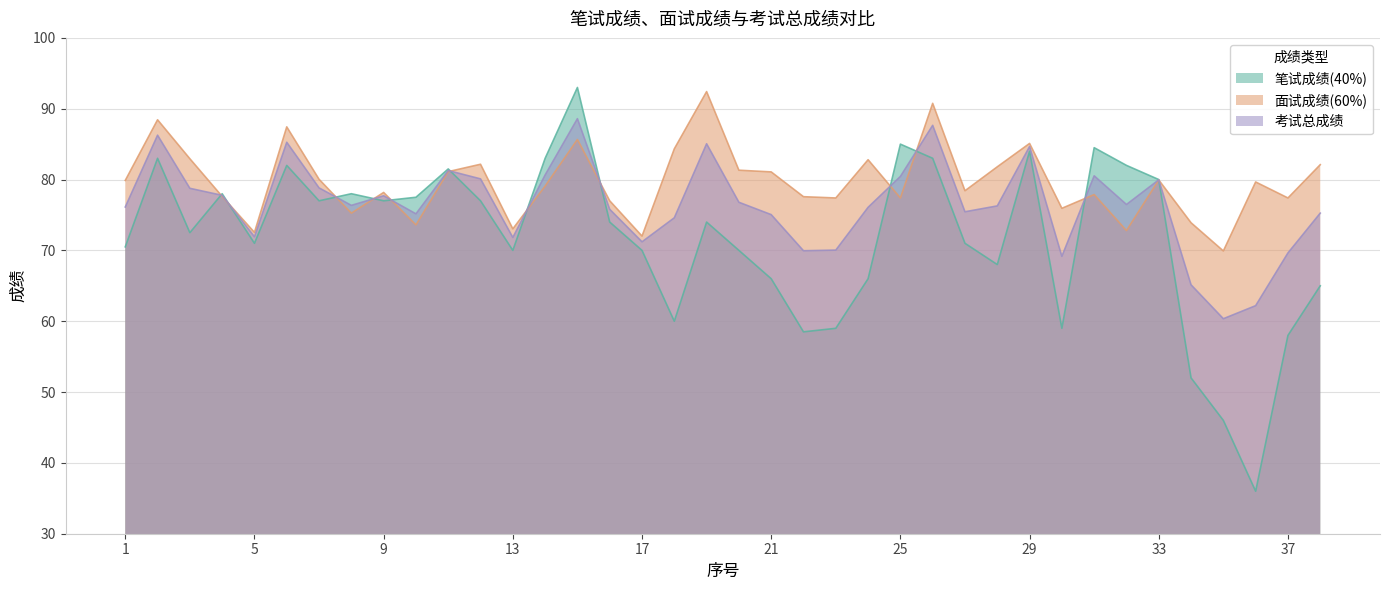

Count the number of categories in the chart.

38